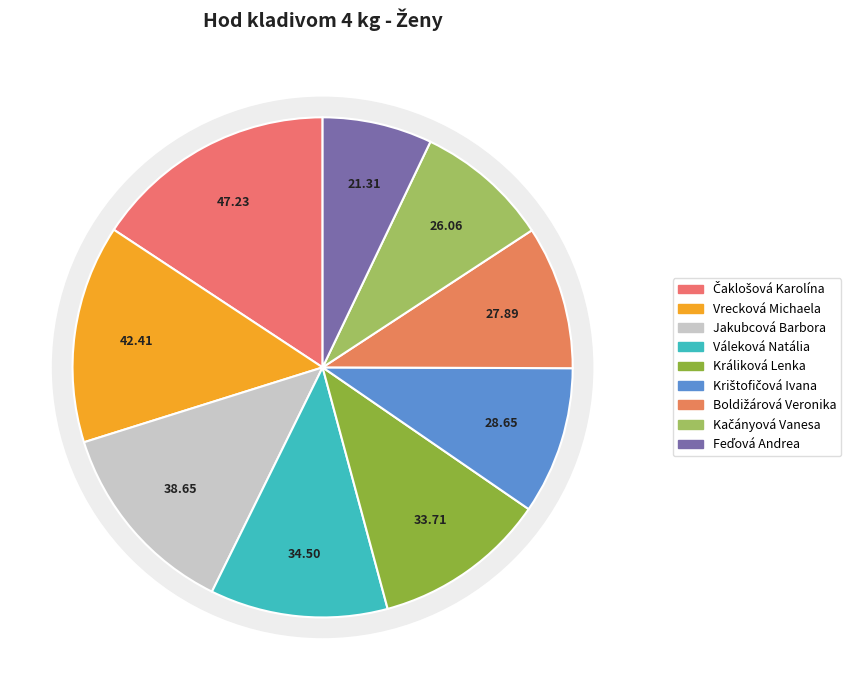

What percentage do Králiková Lenka and Boldižárová Veronika together represent?

20.5%